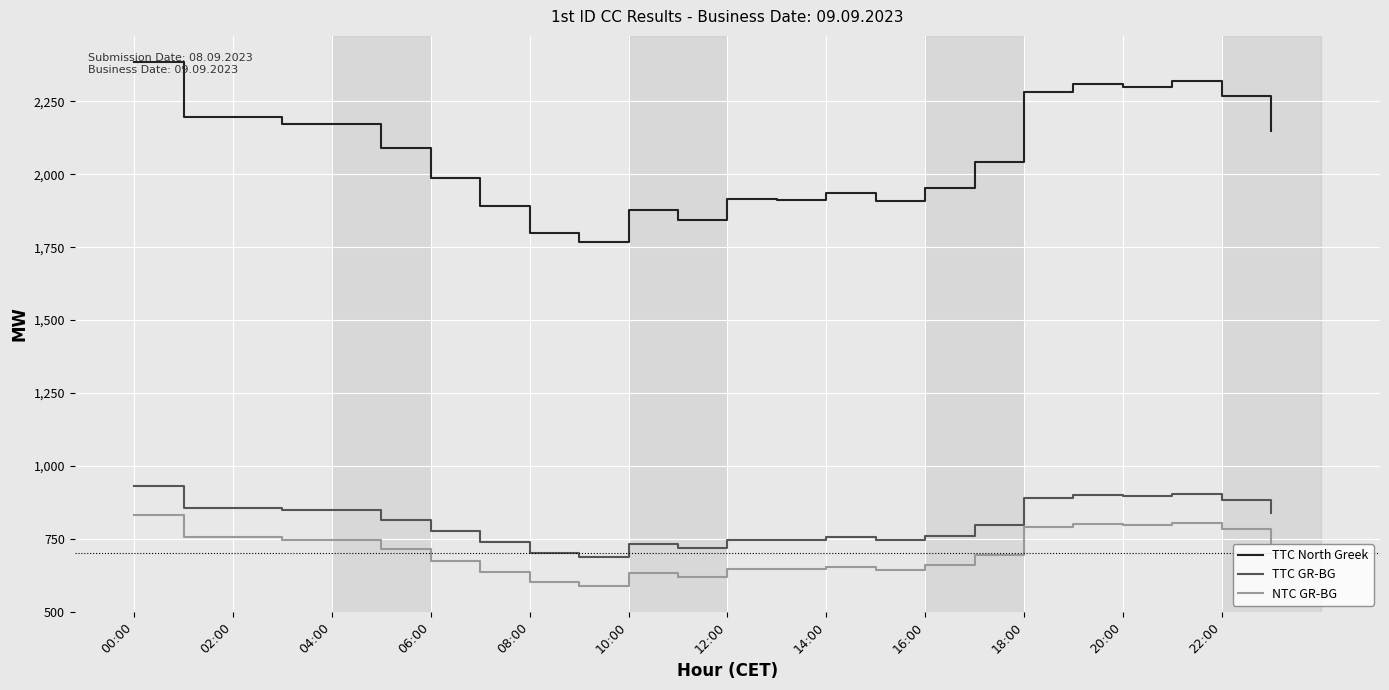

Which series has the largest total across all categories?

TTC North Greek